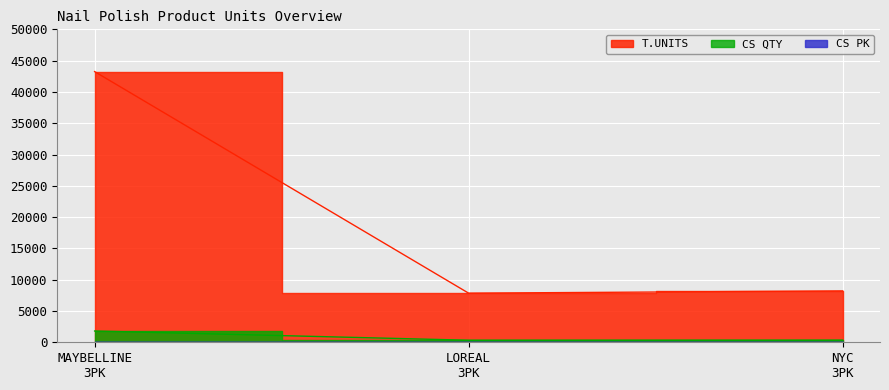

What is the sum of the CS QTY values at MAYBELLINE 3PK and NYC 3PK?

2144